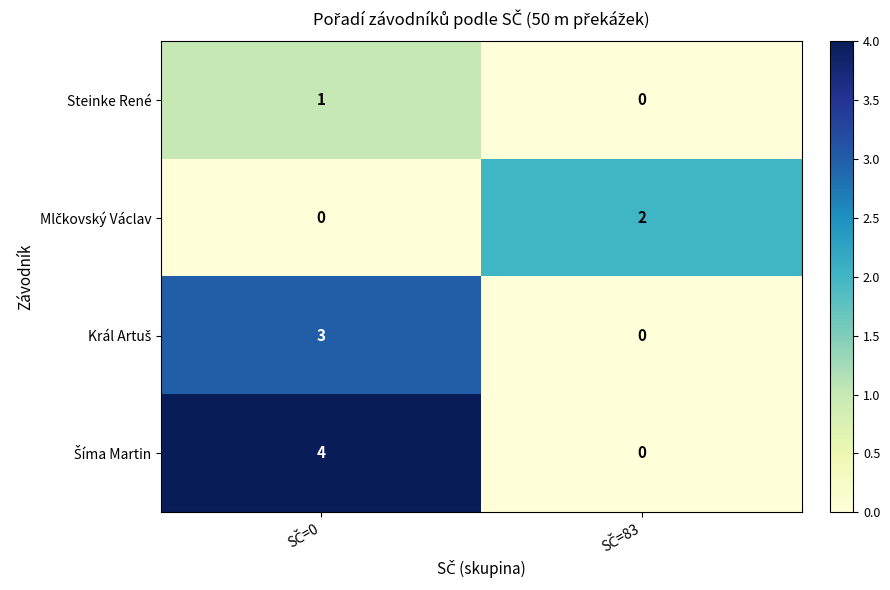

What is the greatest value displayed?

4